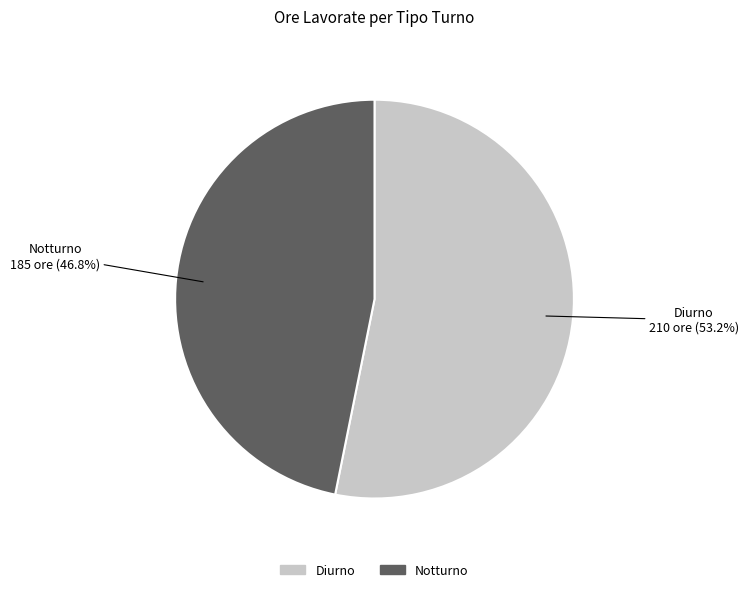

Does any single category account for the majority?

Yes